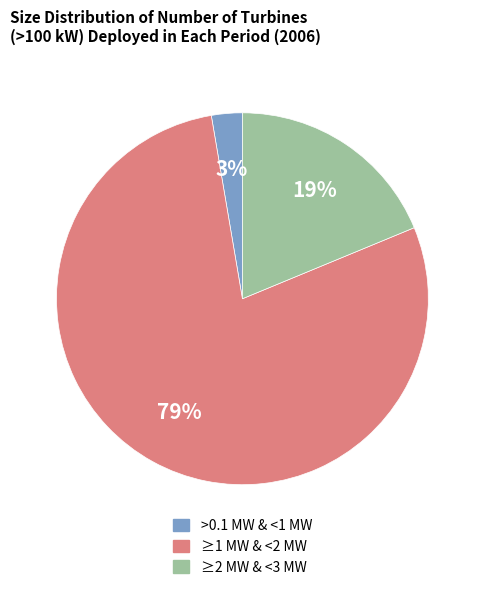

Between >0.1 MW & <1 MW and ≥2 MW & <3 MW, which is larger?

≥2 MW & <3 MW